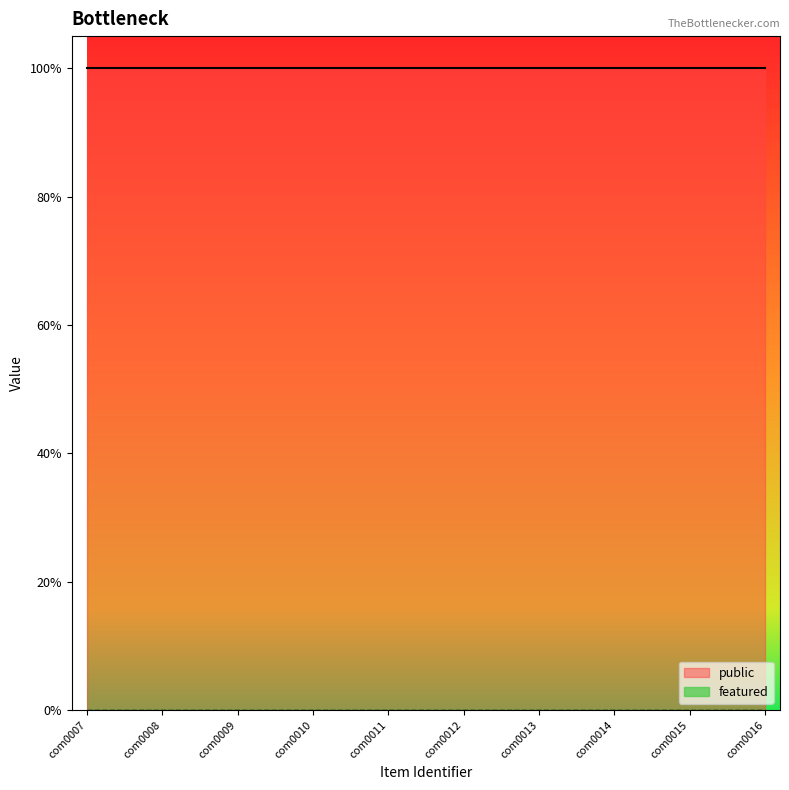

The value of public at com0009 is 1. True or false?

True